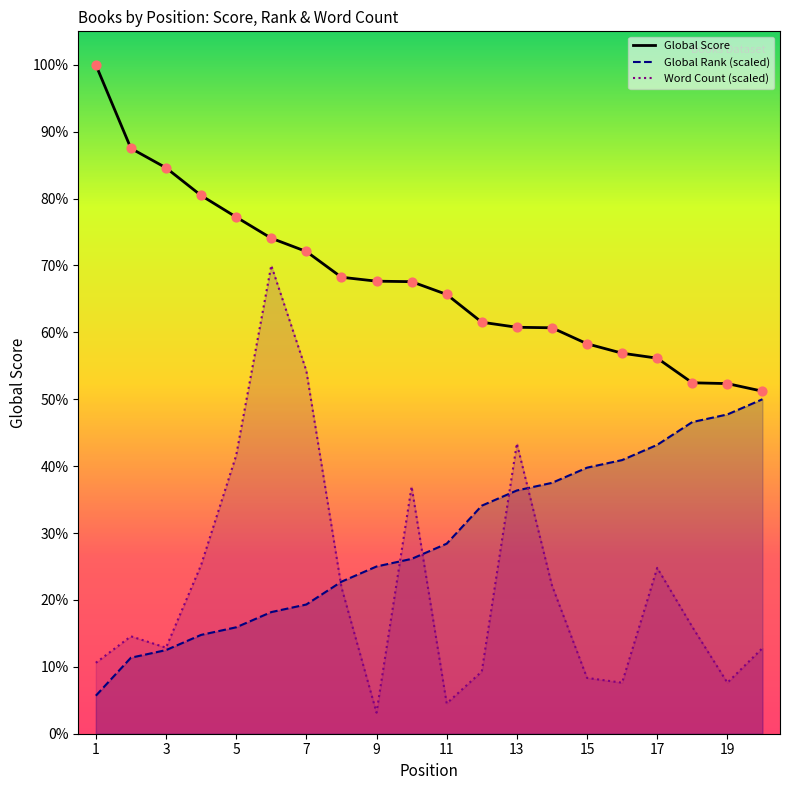

At which category is the sum across all series the highest?

6